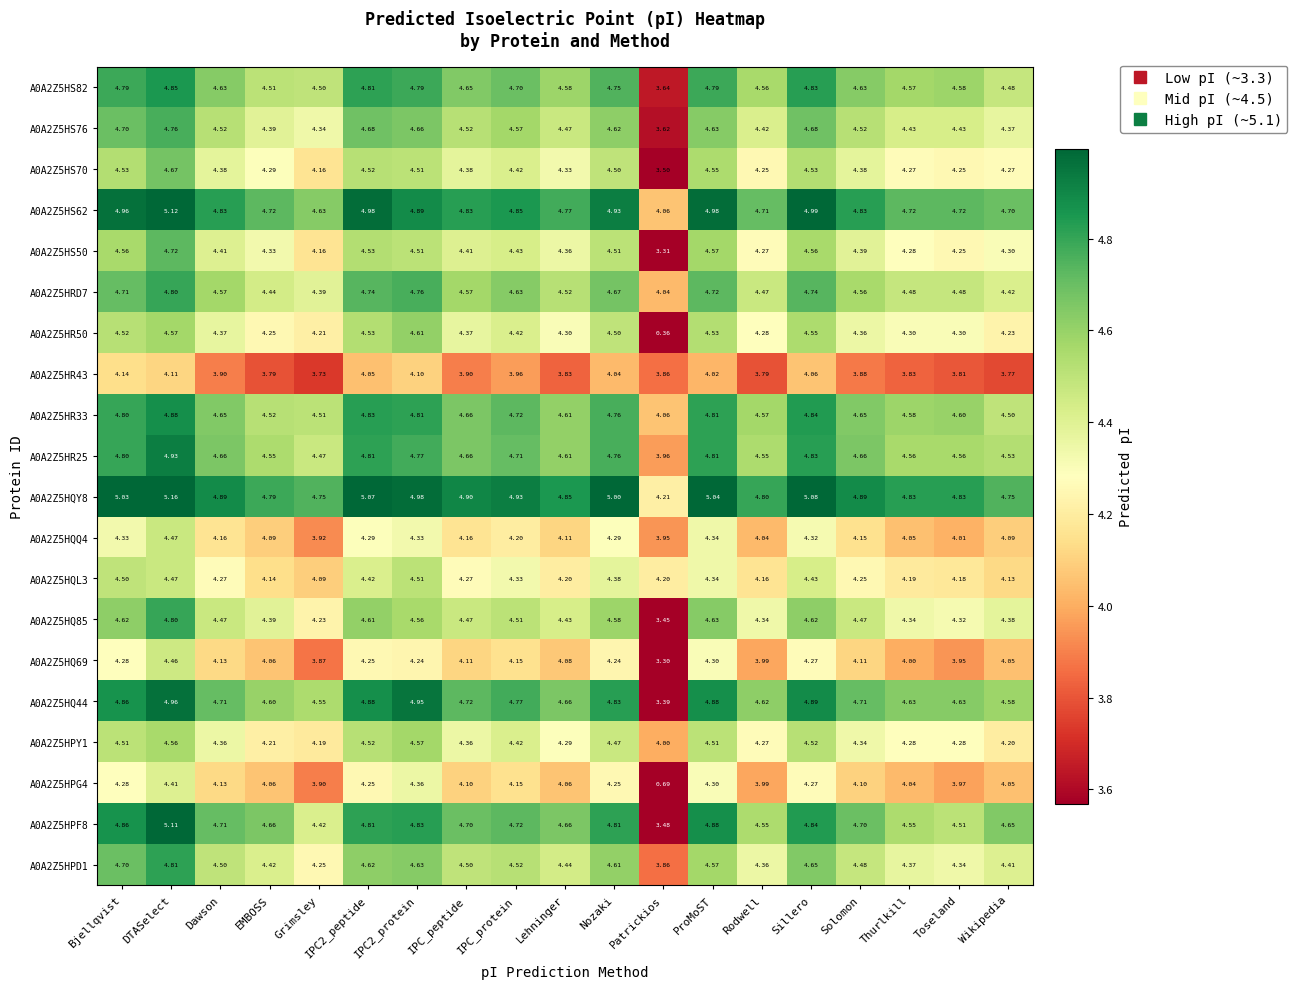

Which category has the lowest value across all series?

Patrickios